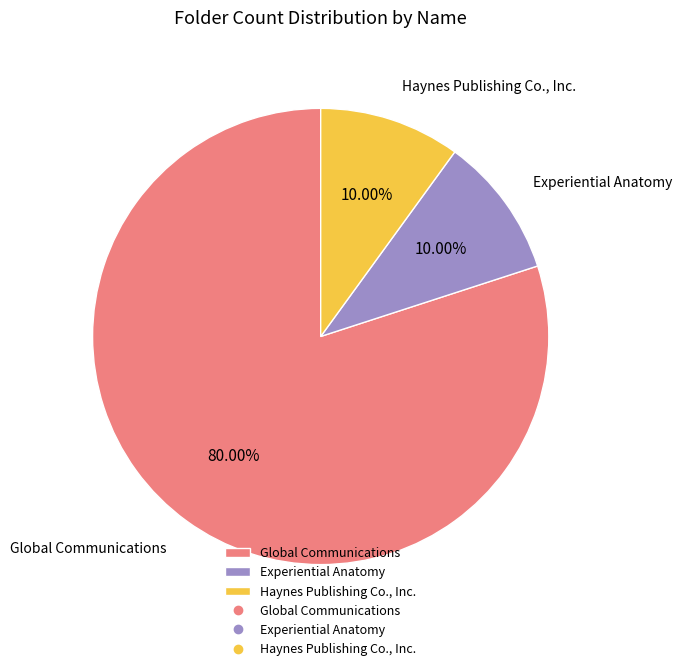

Is there a majority slice in this chart?

Yes